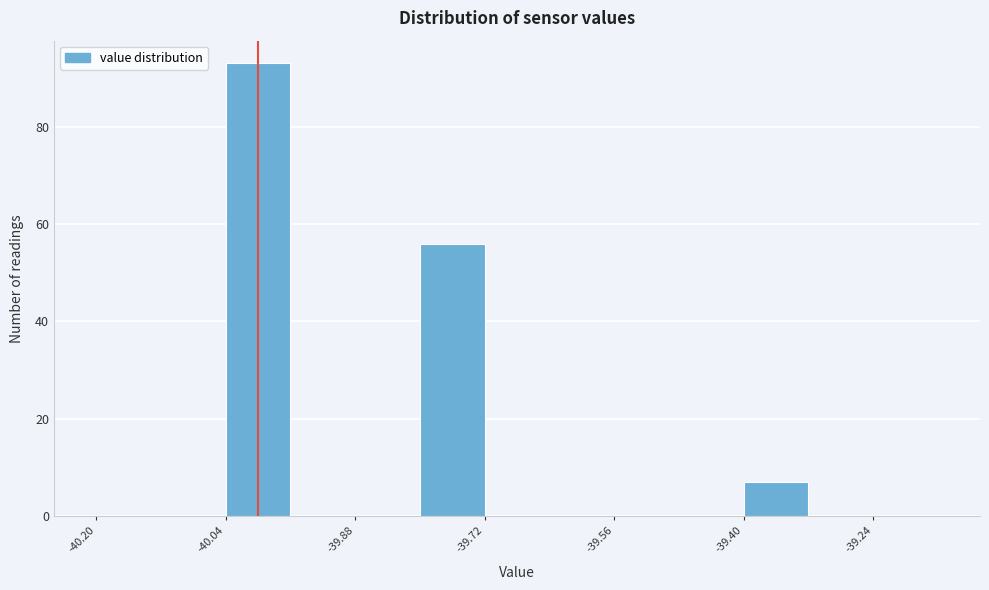

How tall is the bar that spans -39.40 to -39.32 on the x-axis? The values are not printed on the chart, so give them approximately, as read against the axis.

8